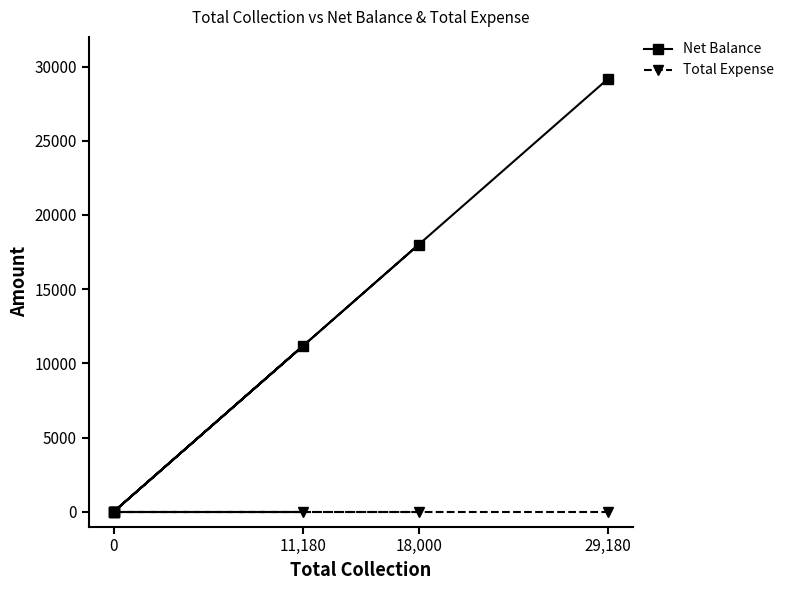

List the series in order of their peak value, highest first.

Net Balance, Total Expense